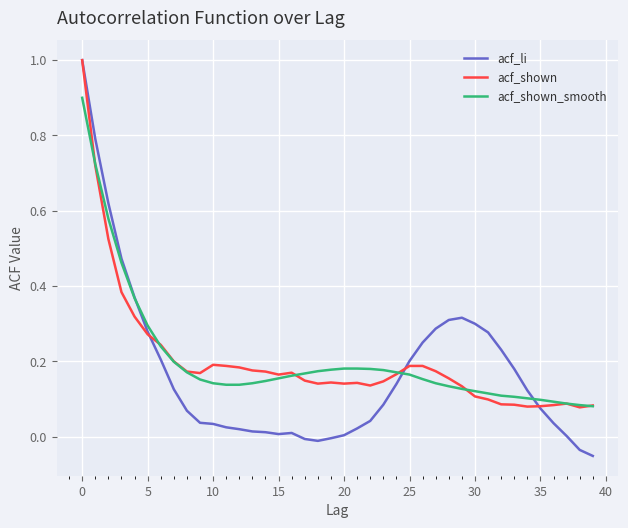

Which series has the widest spread of values?

acf_li